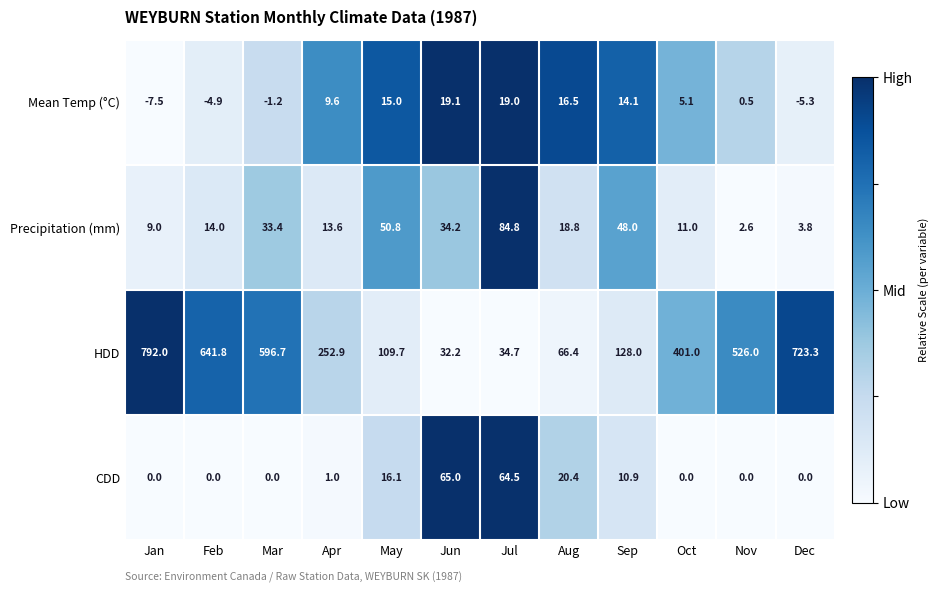

Where does the Mean Temp (°C) series first go above 9?

Apr